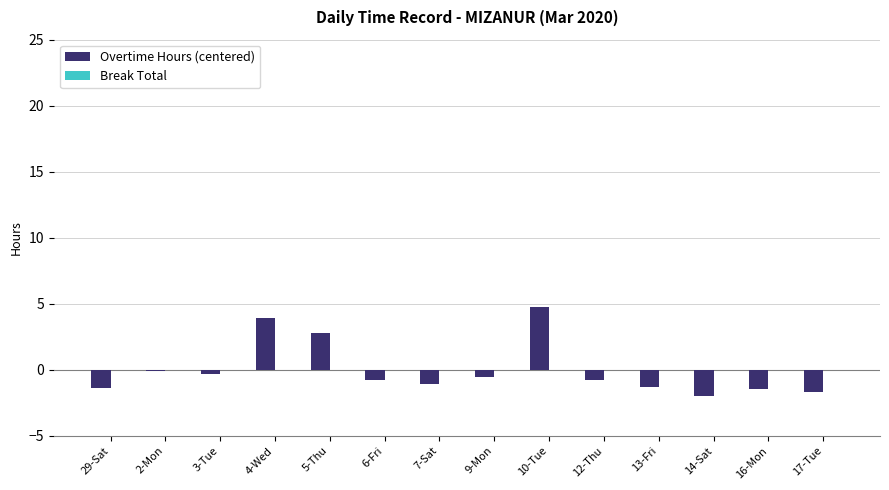

How many distinct data groups are displayed?

1